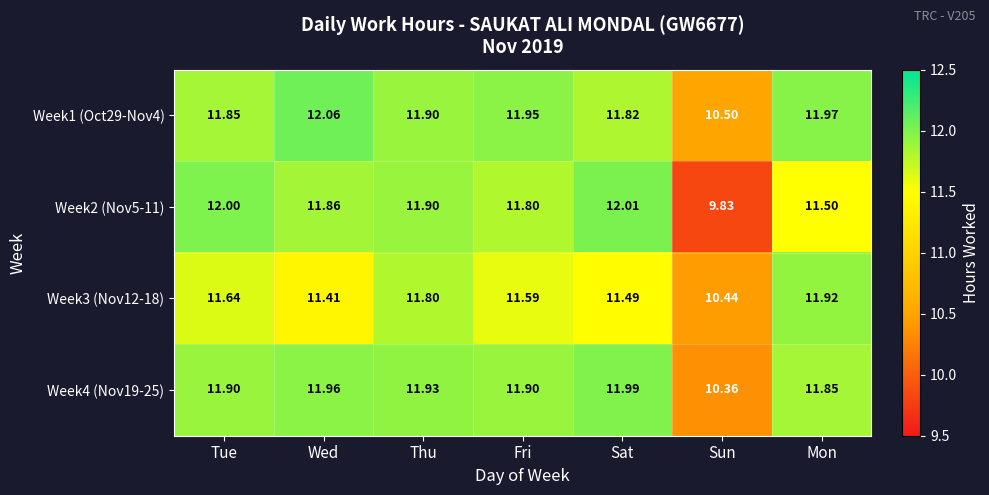

At how many categories does at least one series exceed 10?

7